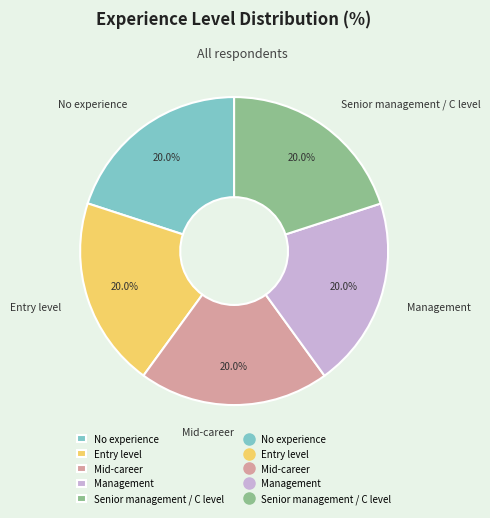

Count the number of slices in the pie.

5